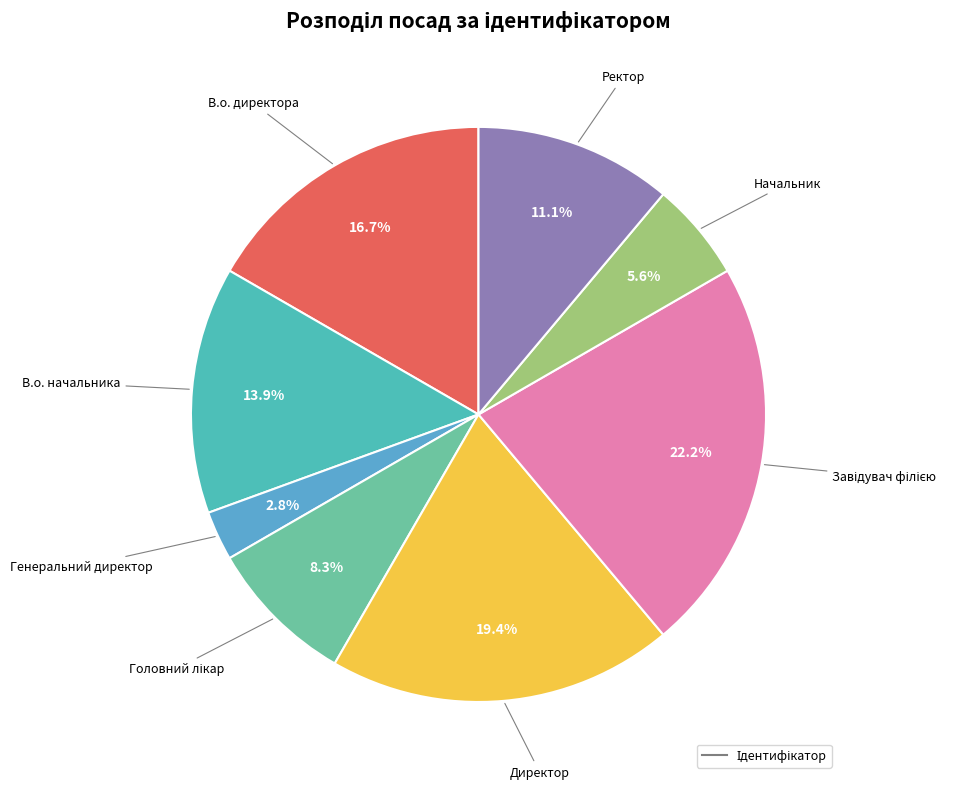

What is the smallest slice in the pie chart?

Генеральний директор